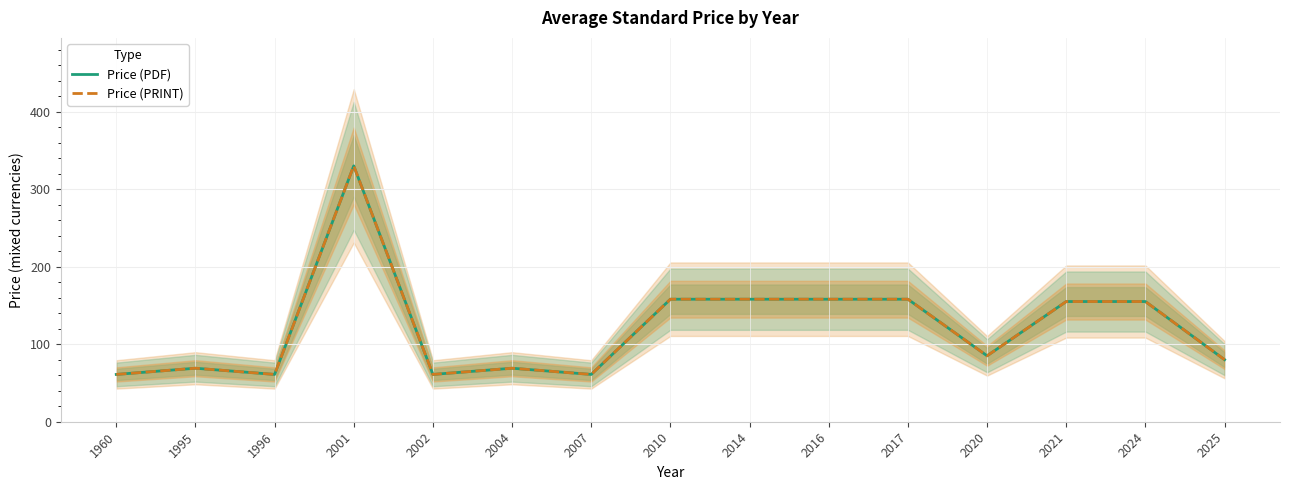

True or false: Price (PDF) has a value of 106 at 2014.

False